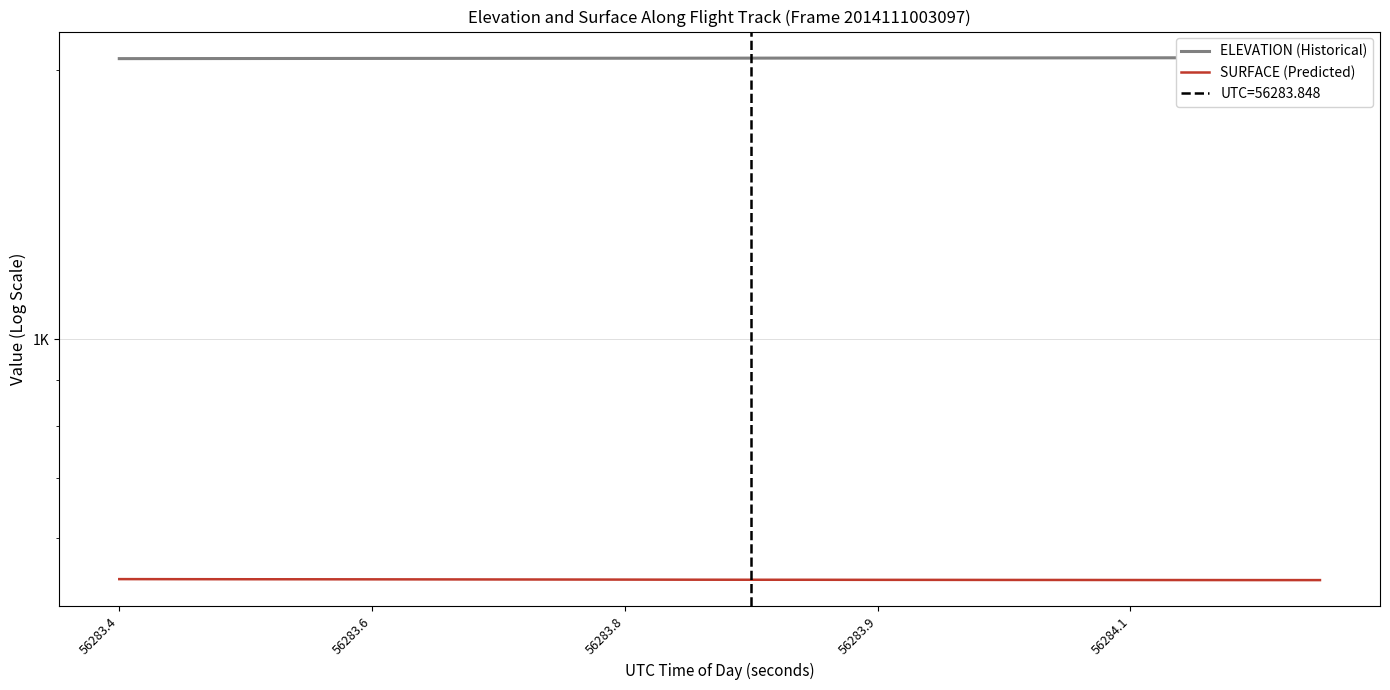

What is the difference between the second highest and minimum values in the ELEVATION (Historical) series?

4.8